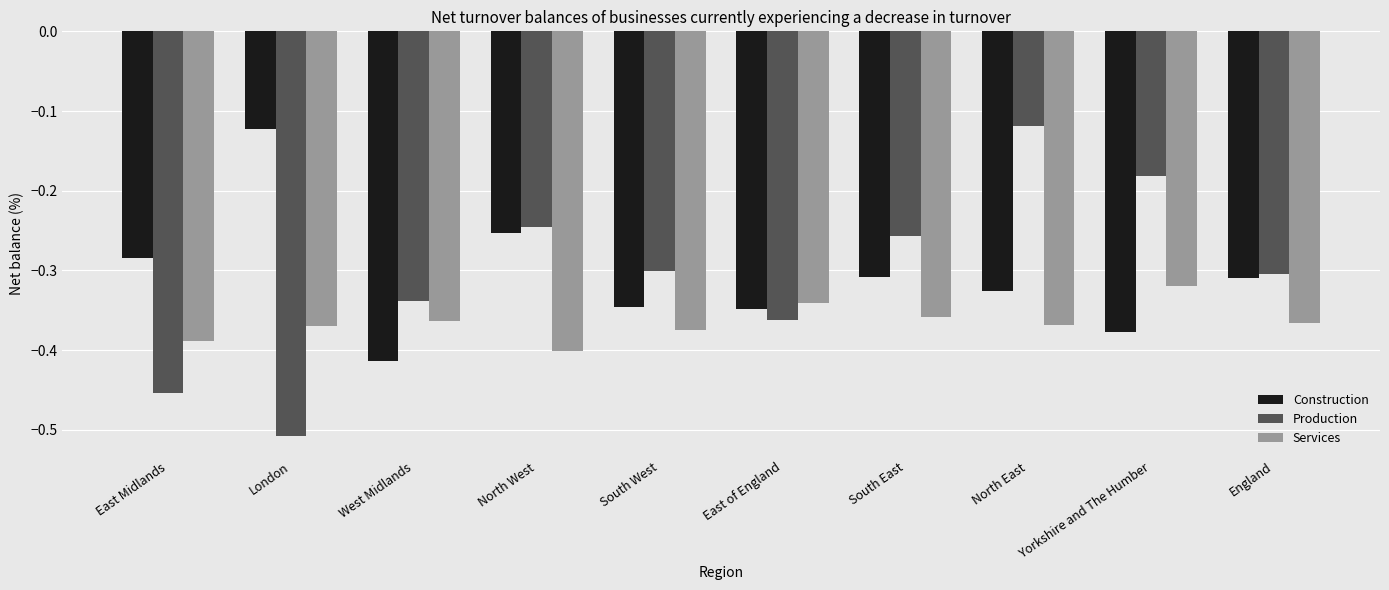

The Production series shows -0.3 at England. True or false?

True